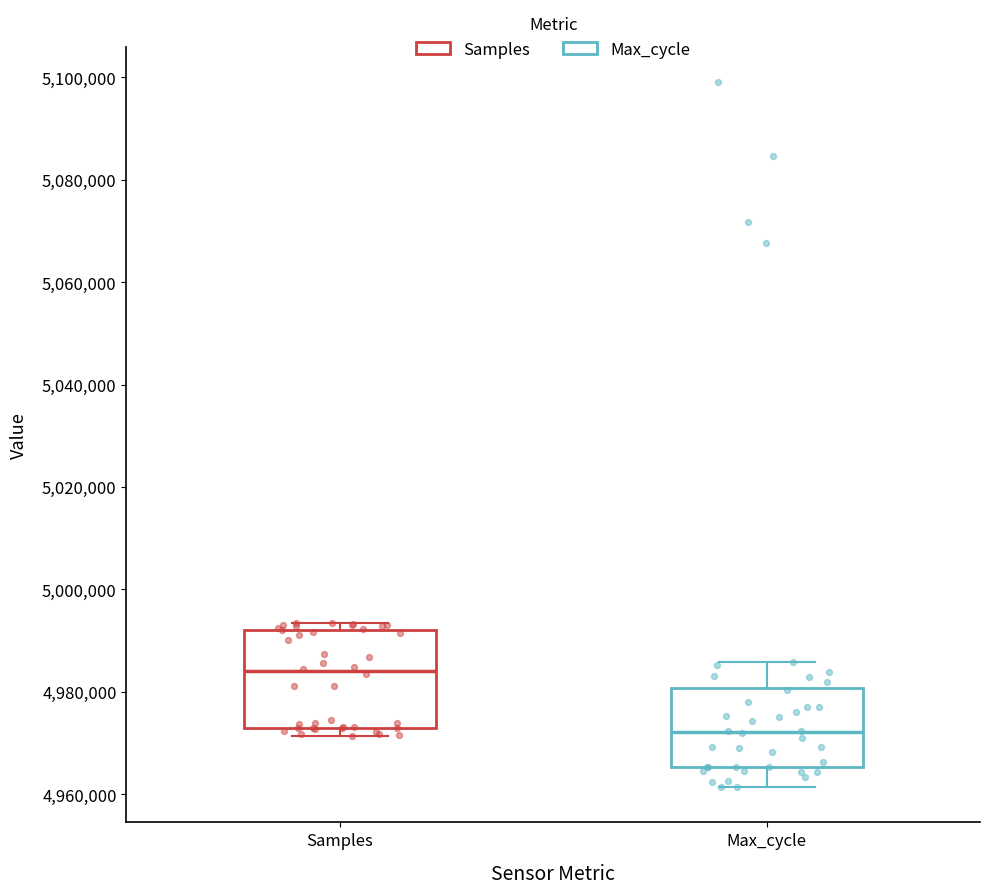

Where does the lower whisker of the box for Max_cycle end on the y-axis? The values are not printed on the chart, so give them approximately, as read against the axis.

4962000